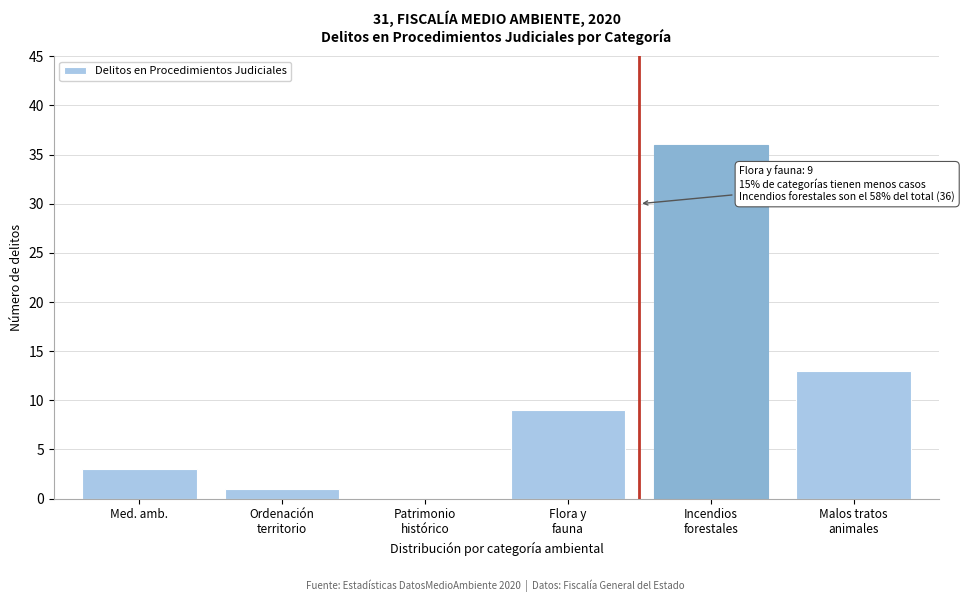

What is the greatest value displayed?

36